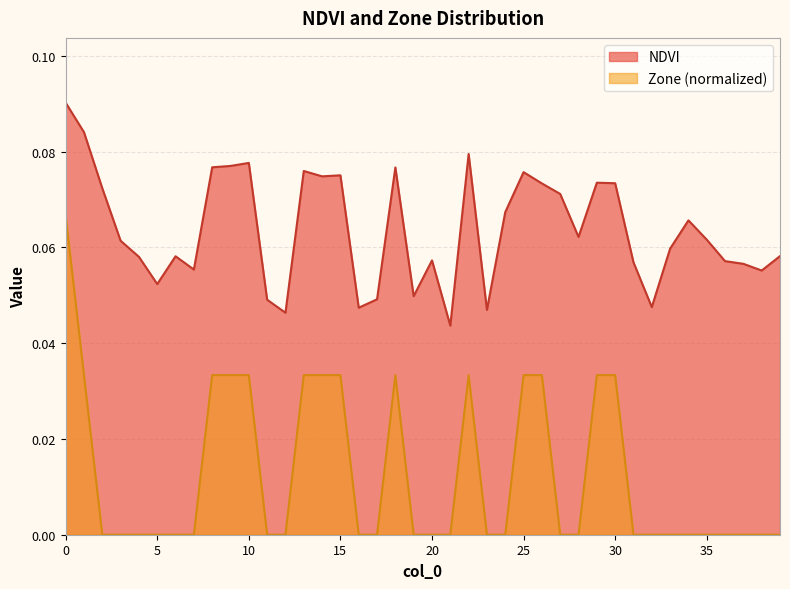

Is it true that NDVI equals 0.1 at 24?

False